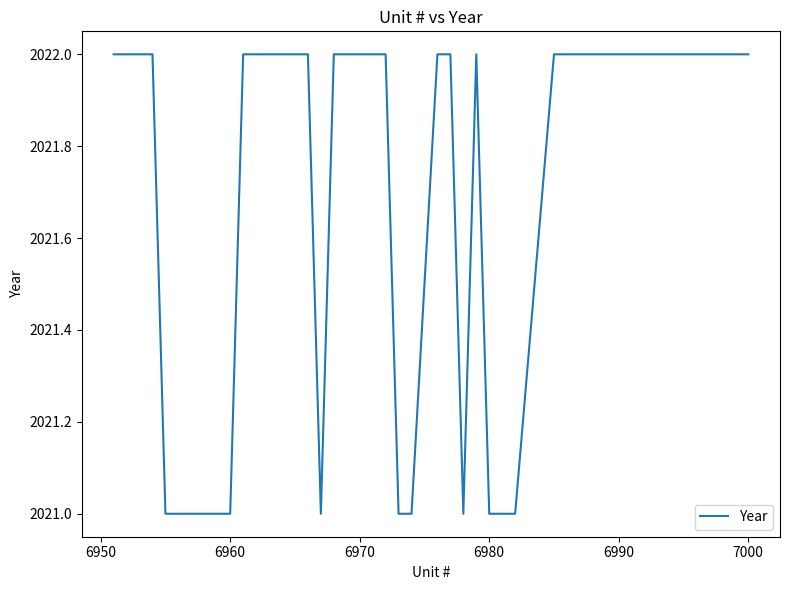

What is the maximum value shown in the chart?

2022